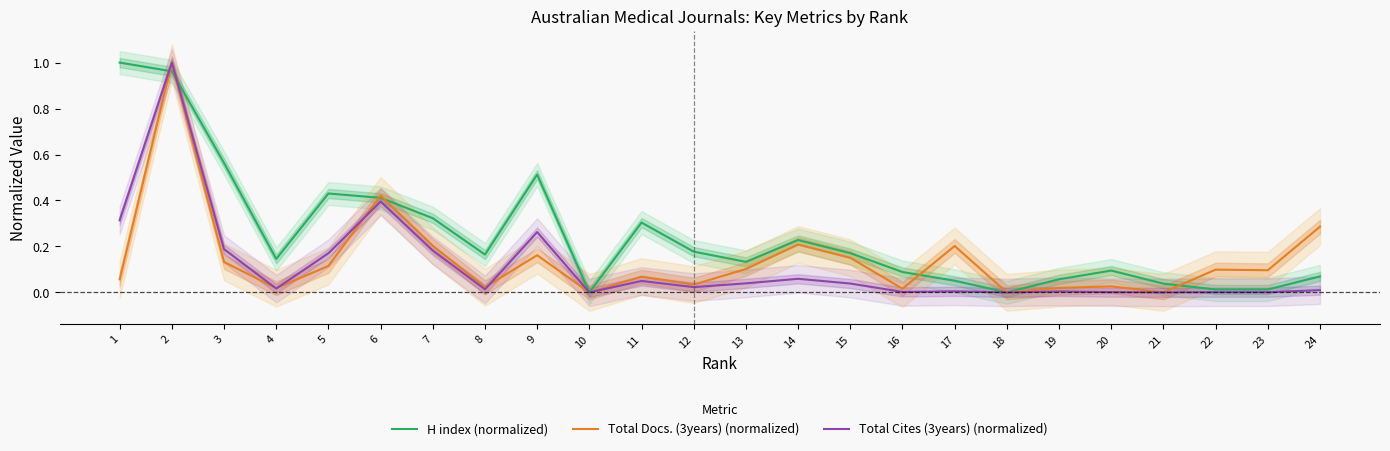

Rank the series by their average value, from highest to lowest.

H index (normalized), Total Docs. (3years) (normalized), Total Cites (3years) (normalized)